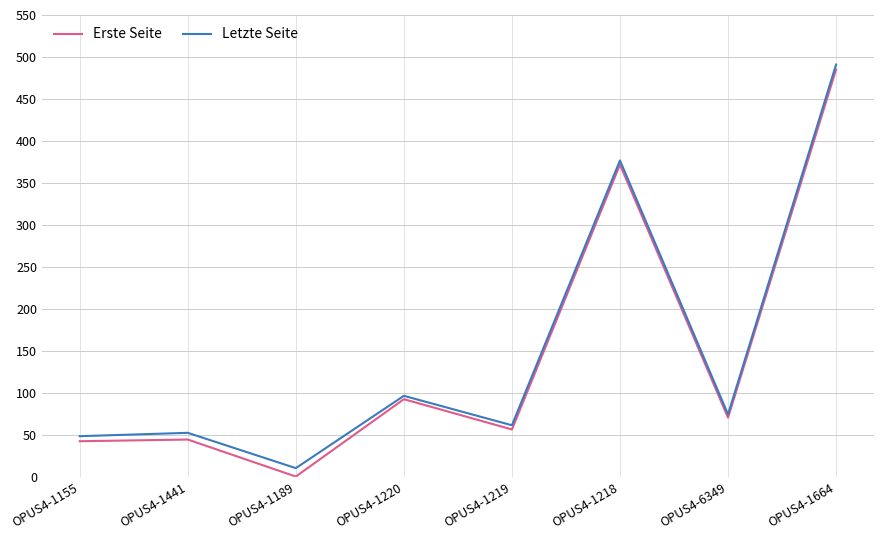

Which series has the widest spread of values?

Erste Seite